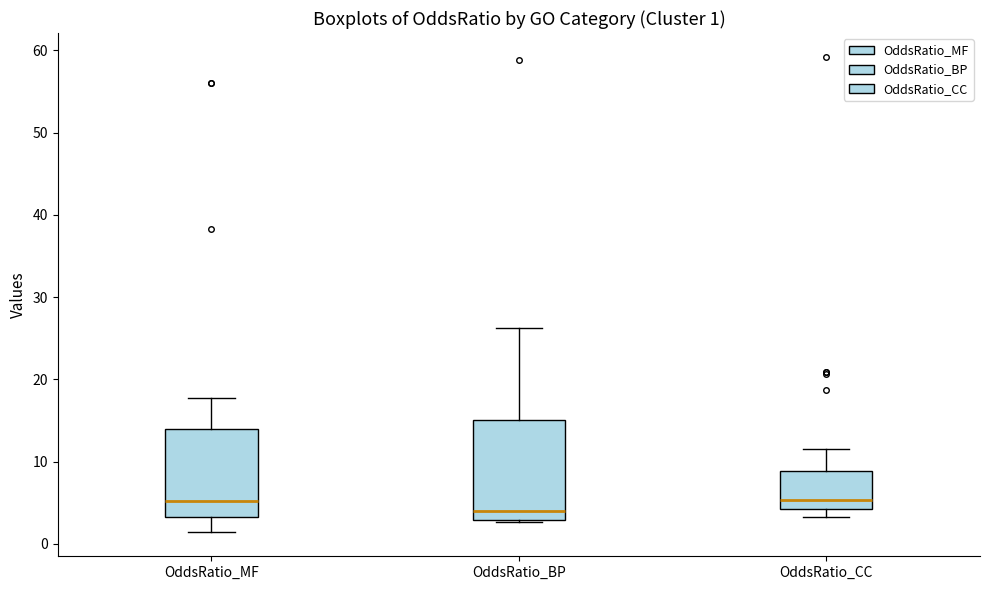

Which box's median line is the lowest?

OddsRatio_BP